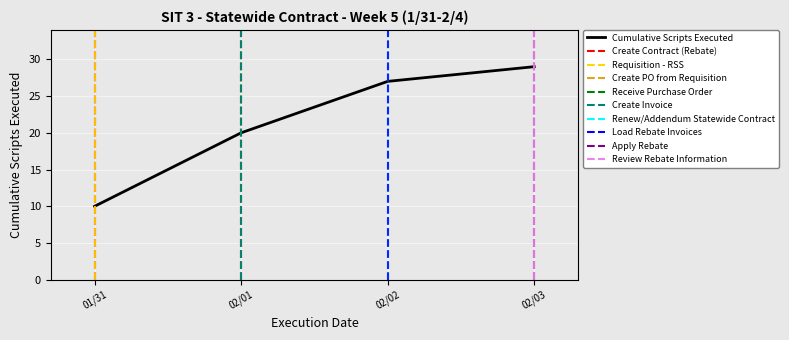

Which label corresponds to the smallest value in the chart?

01/31